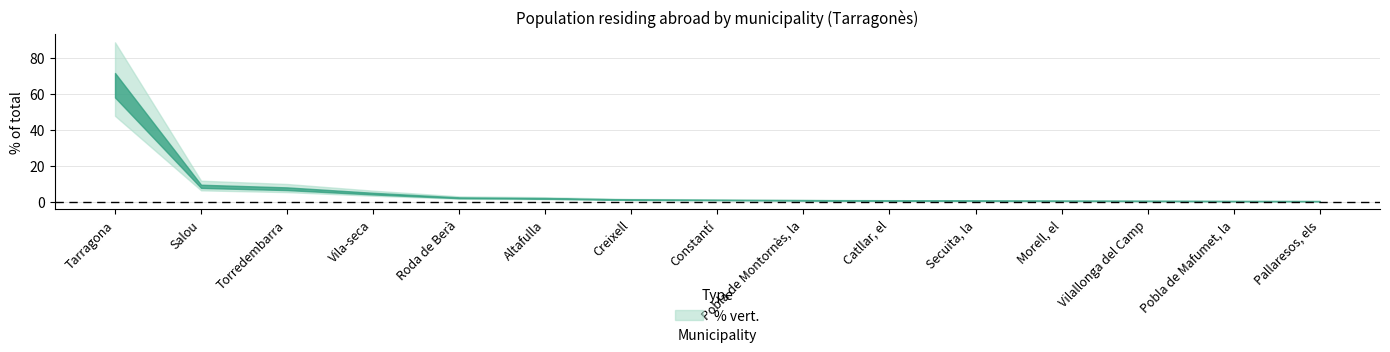

Where is the data nearest to the value 34?

Salou